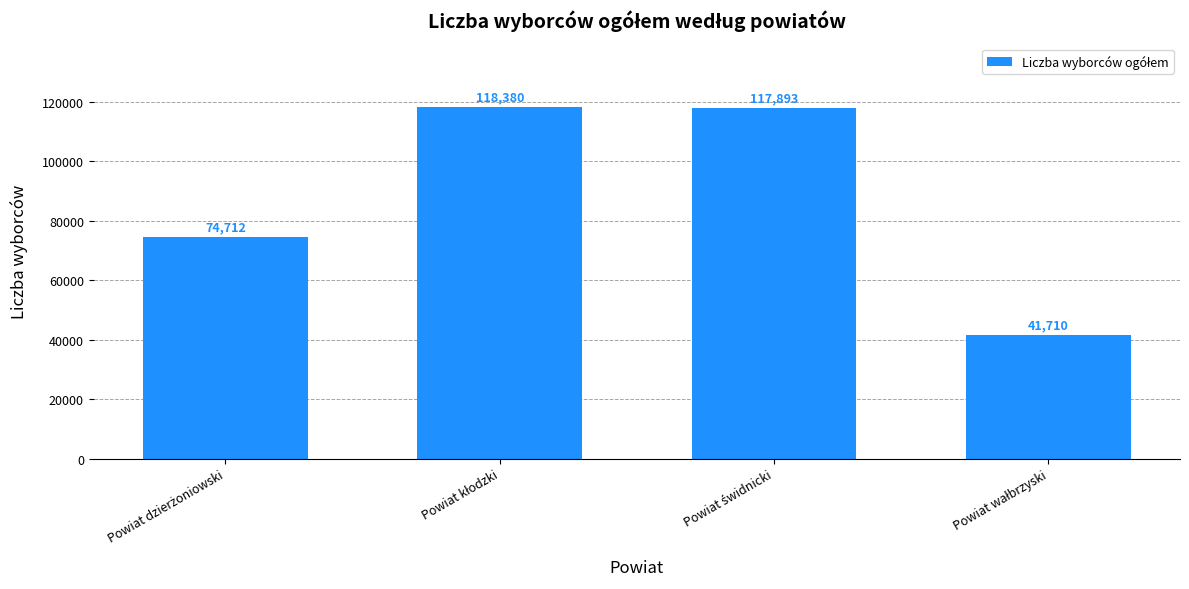

What is the value of the 4th bar from the left?

41710